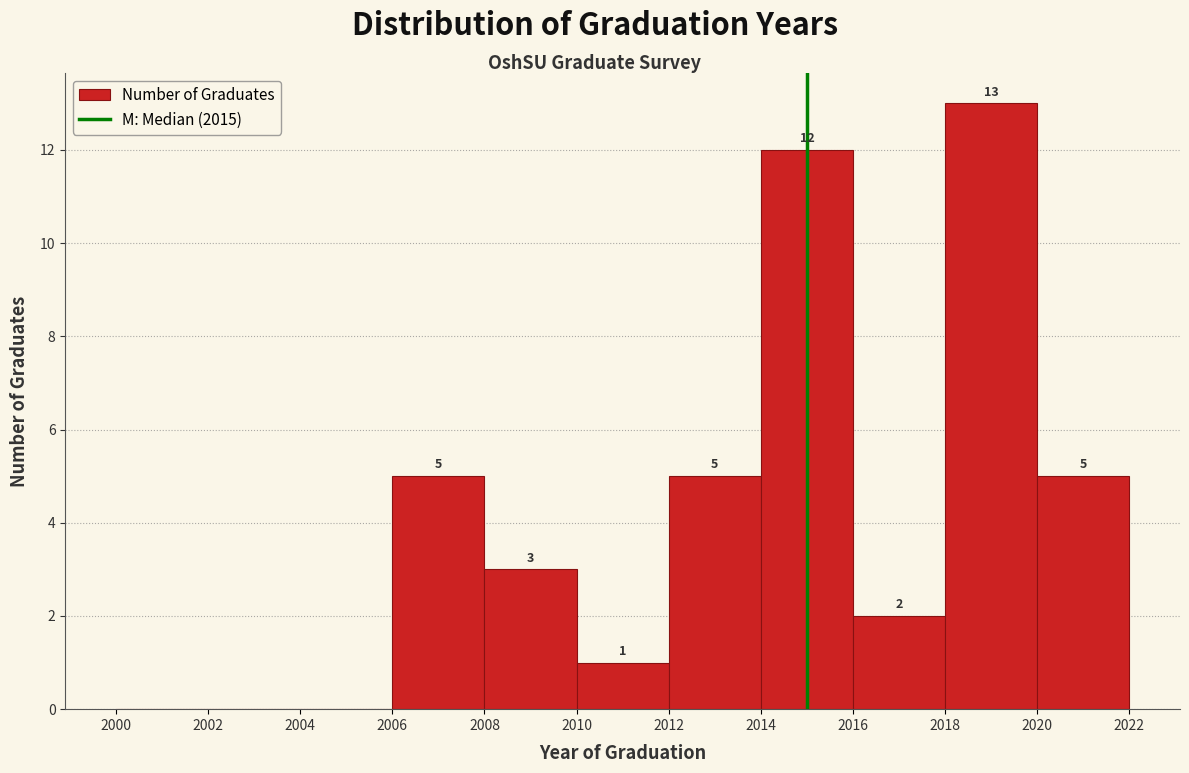

Which range on the x-axis has the tallest bar?

2018 to 2020